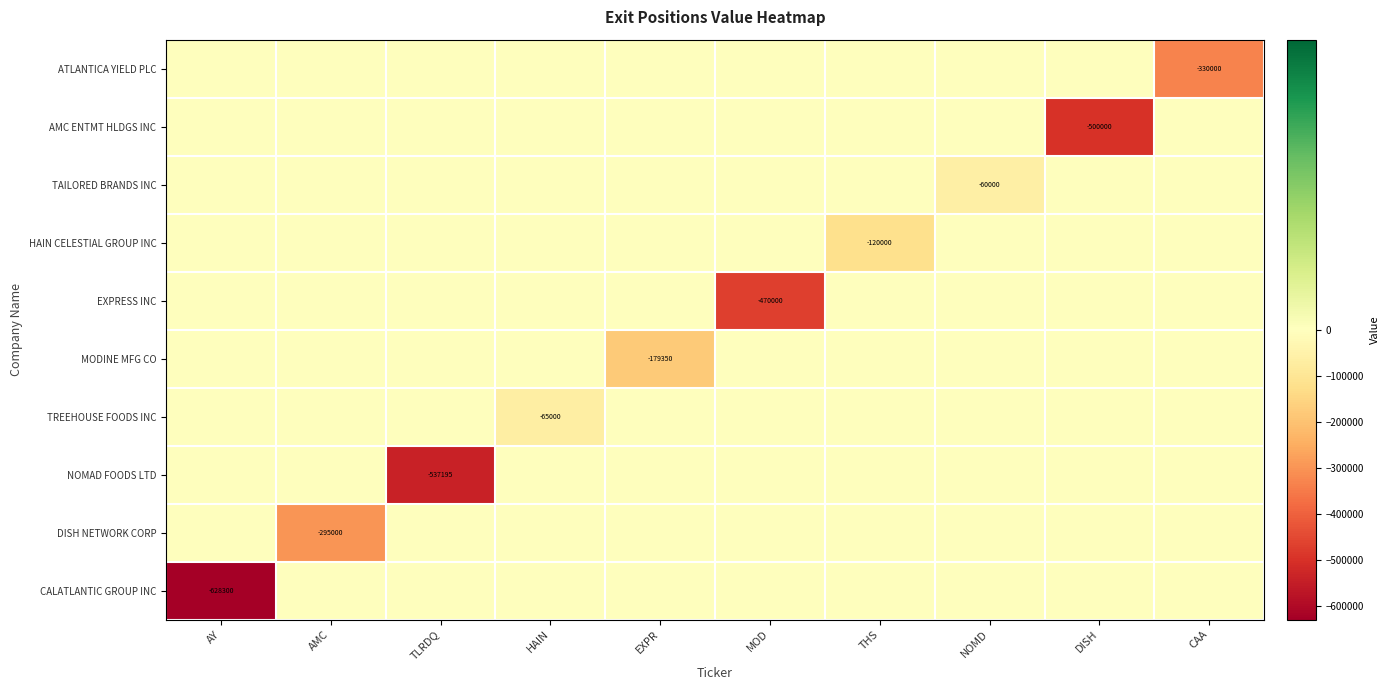

The ATLANTICA YIELD PLC series shows -132869 at CAA. True or false?

False